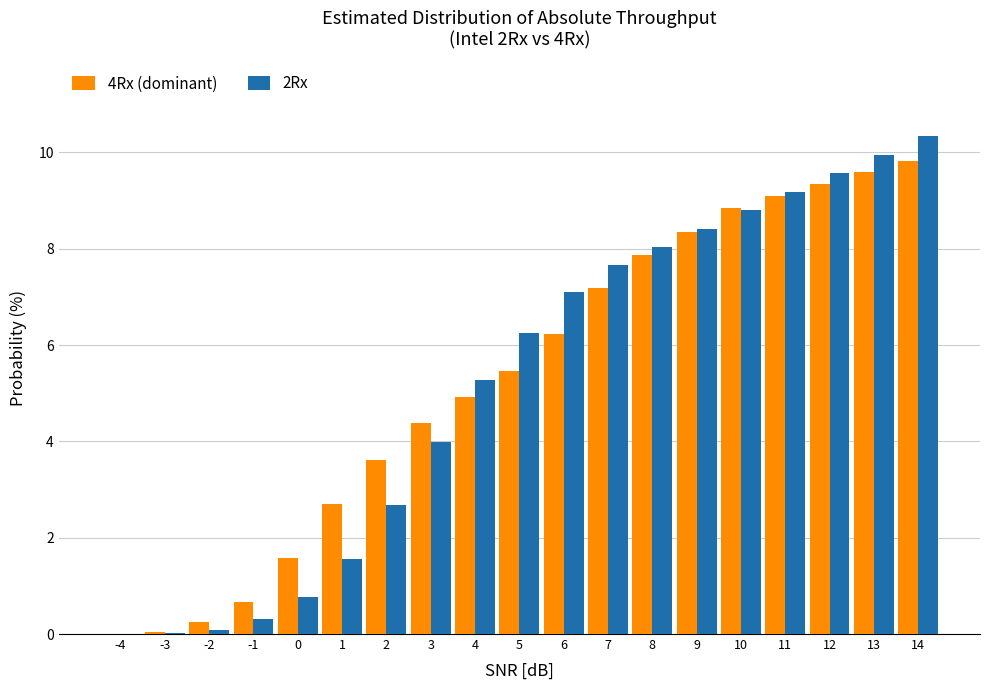

At which label does 2Rx first exceed 6?

5